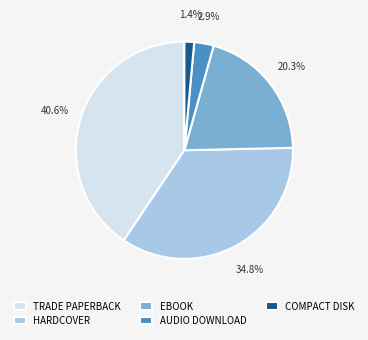

Which category has the biggest portion of the pie?

TRADE PAPERBACK